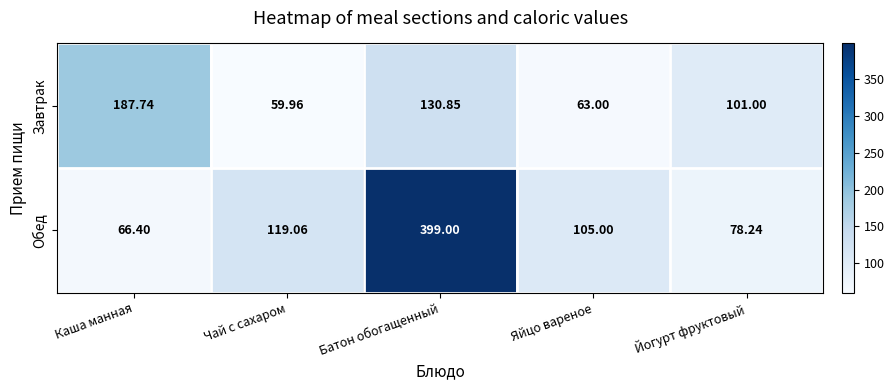

Where does the Обед series first go above 105?

Чай с сахаром